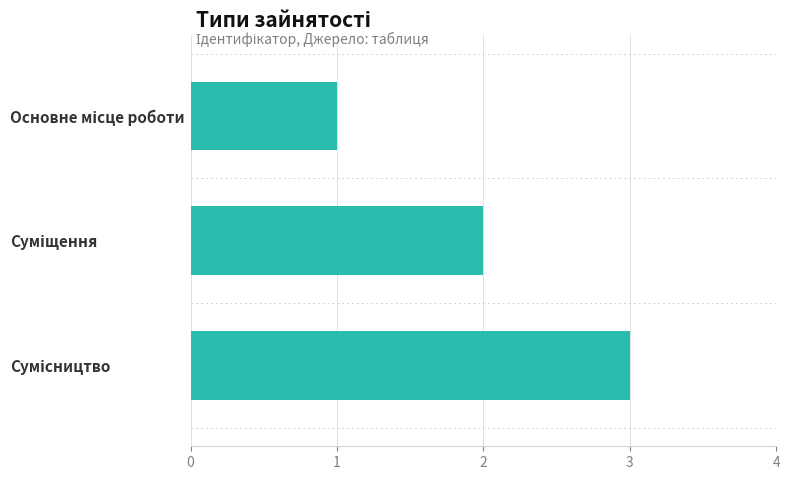

What is the sum of all values?

6